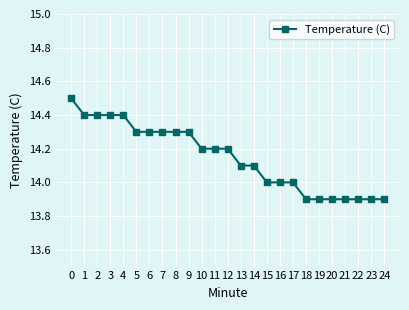

The chart shows a value of 14.4 at 1. True or false?

True